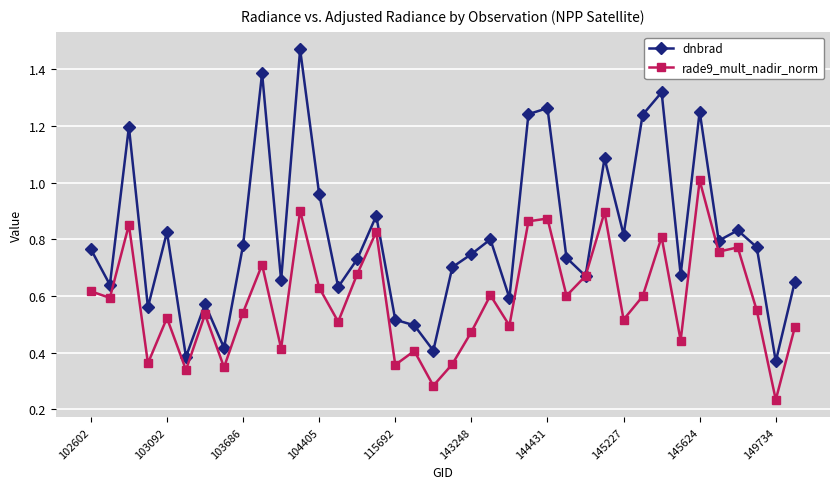

Which series has the largest total across all categories?

dnbrad